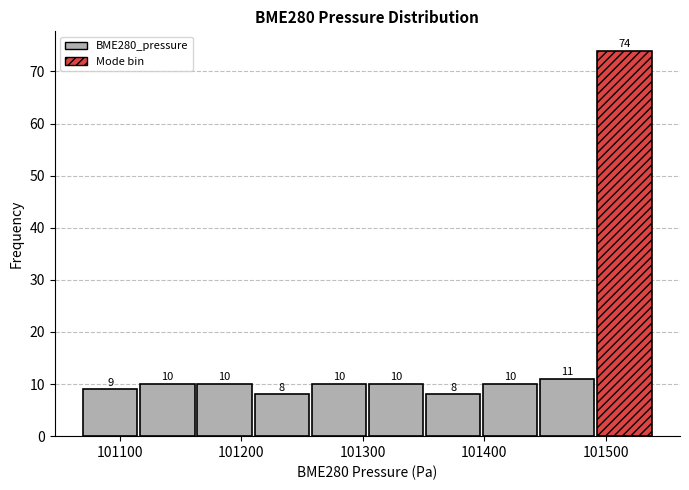

Over which range of the x-axis is the bar tallest?

101493 to 101540